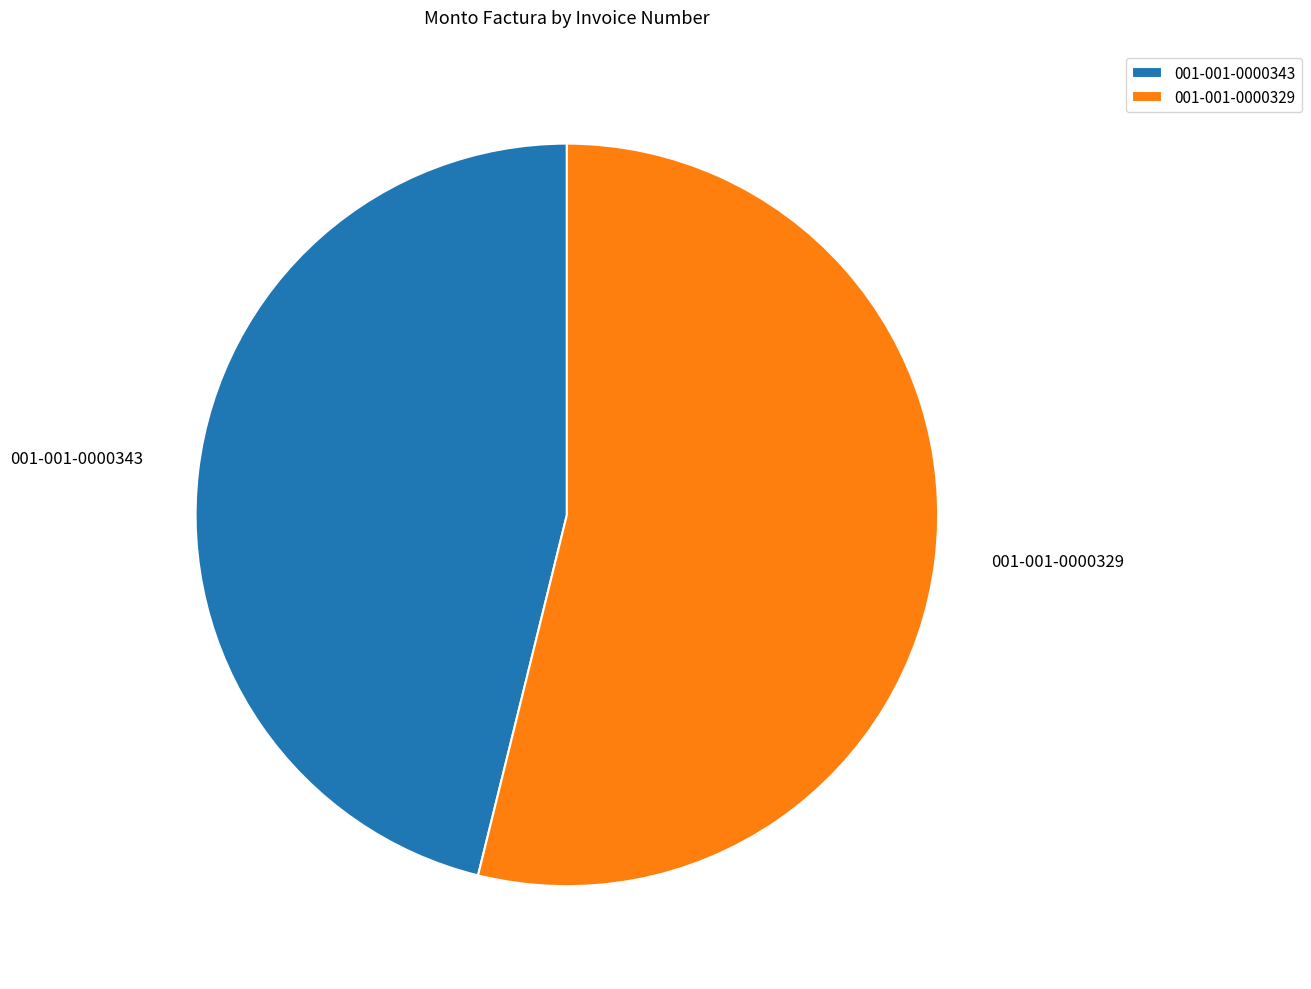

Does 001-001-0000343 account for over 50% of the chart?

No